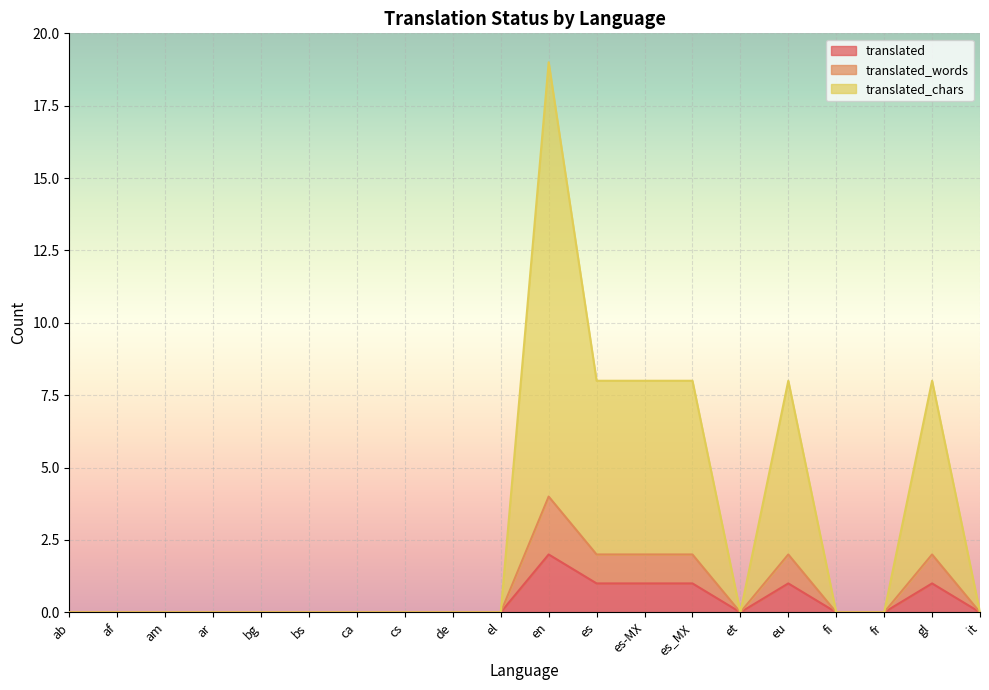

True or false: translated_chars and translated_words intersect in this chart.

False